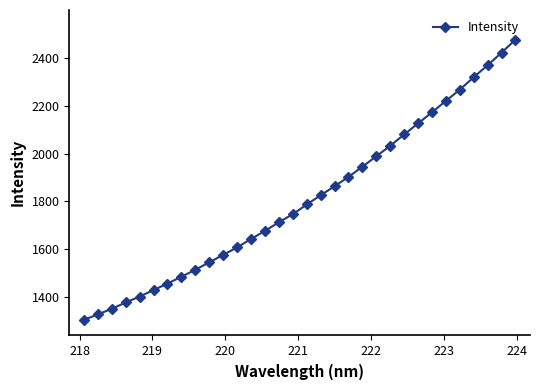

What is the difference between the maximum and second lowest values?

1147.4